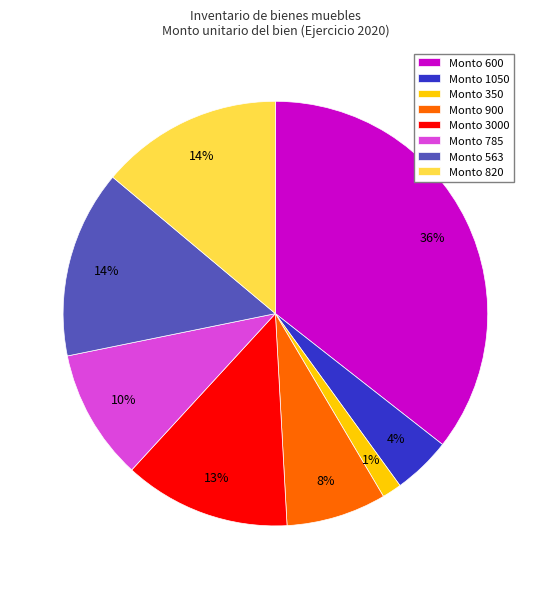

True or false: Monto 563 accounts for 14% of the total.

True